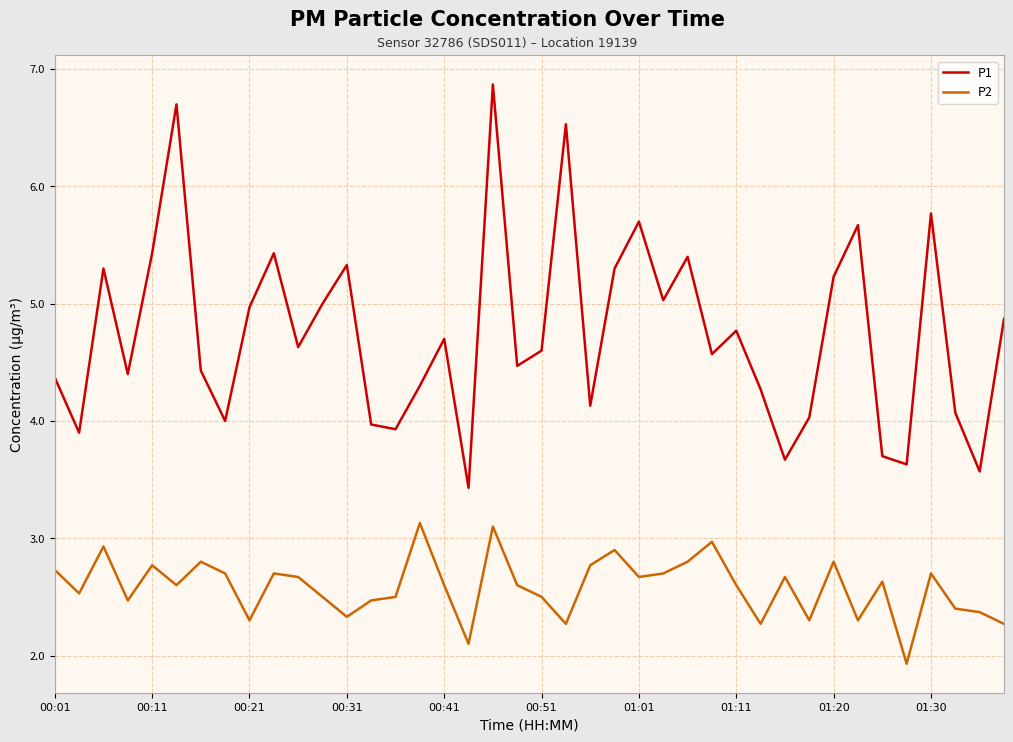

Reading right to left, what are all the values shown in this chart?

P1: 4.9	3.6	4.1	5.8	3.6	3.7	5.7	5.2	4.0	3.7	4.3	4.8	4.6	5.4	5.0	5.7	5.3	4.1	6.5	4.6	4.5	6.9	3.4	4.7	4.3	3.9	4.0	5.3	5.0	4.6	5.4	5.0	4.0	4.4	6.7	5.4	4.4	5.3	3.9	4.4
P2: 2.3	2.4	2.4	2.7	1.9	2.6	2.3	2.8	2.3	2.7	2.3	2.6	3.0	2.8	2.7	2.7	2.9	2.8	2.3	2.5	2.6	3.1	2.1	2.6	3.1	2.5	2.5	2.3	2.5	2.7	2.7	2.3	2.7	2.8	2.6	2.8	2.5	2.9	2.5	2.7